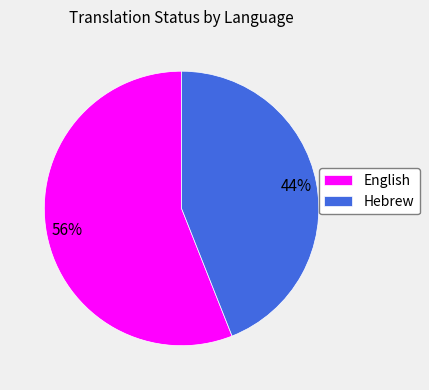

What is the largest slice in the pie chart?

English